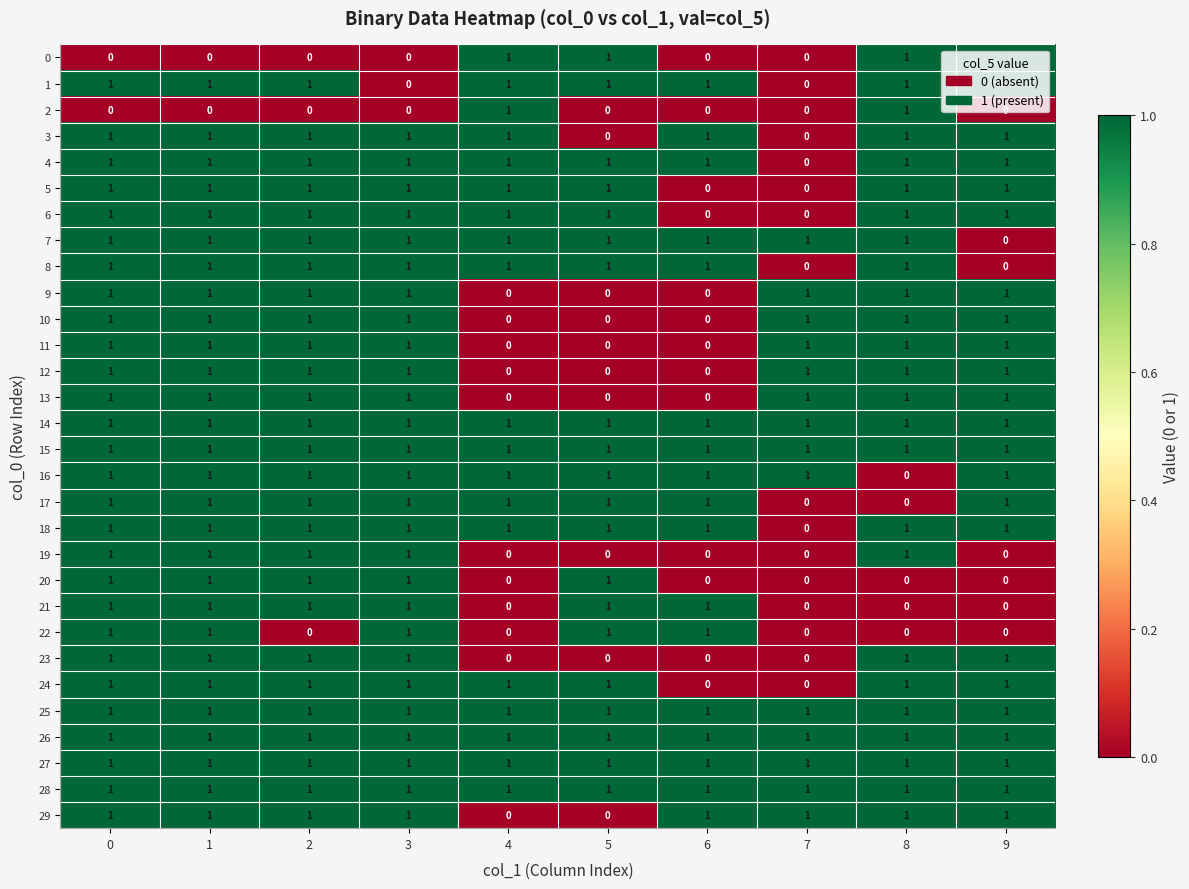

What is the sum of all 25 values?

10